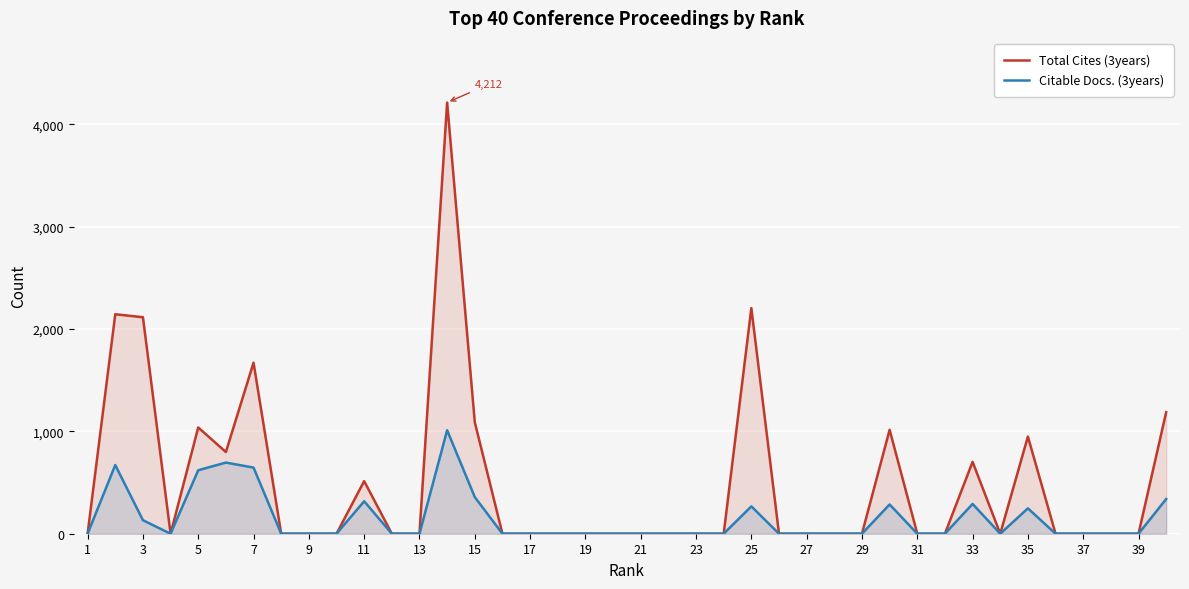

What is the difference between the highest and lowest values at 27?

0